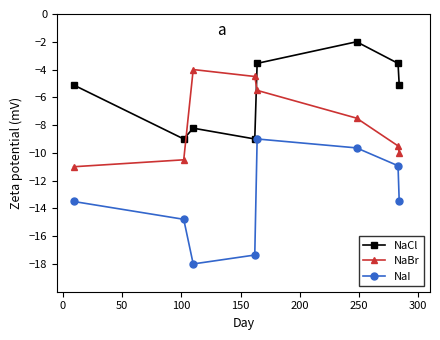

What is the sum of all NaCl values?

-45.6